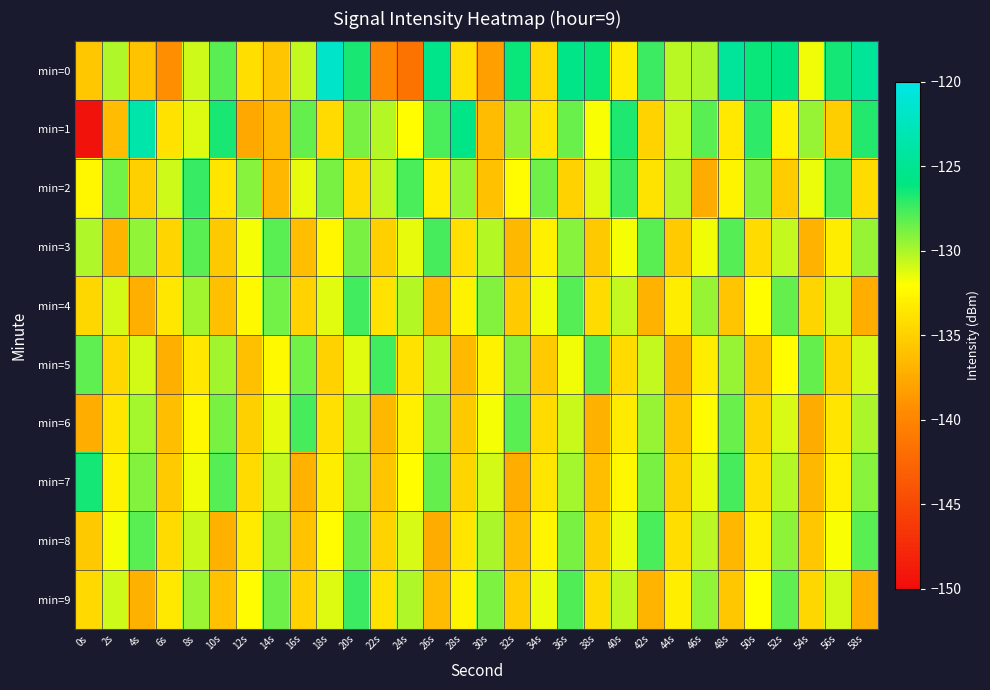

What is the total value across all series at 24s?

-1323.1